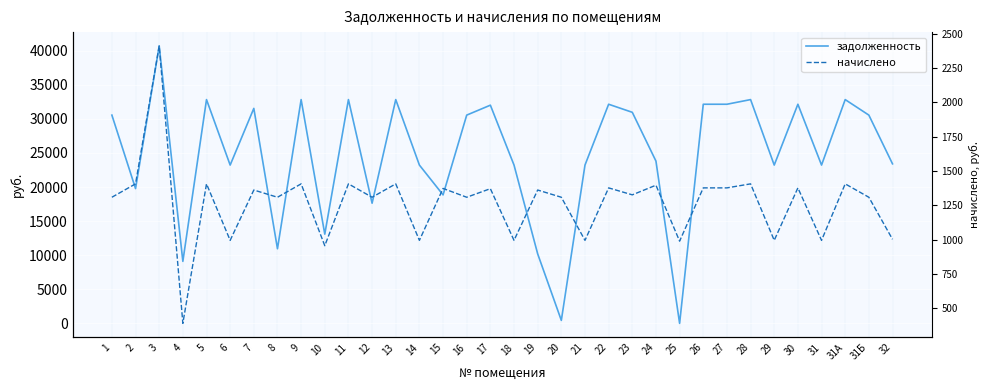

What is the value of the начислено point at the 24th from the left?

1396.2